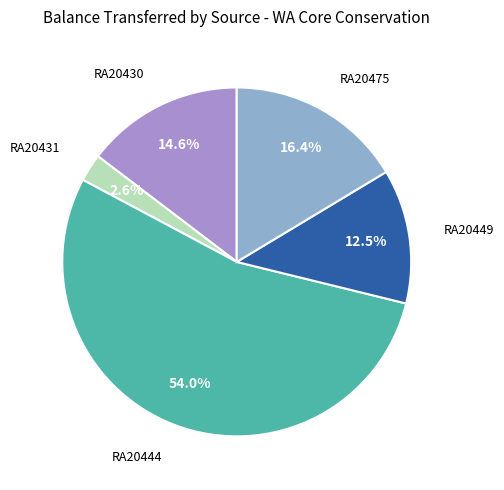

Is there any slice that represents more than half of the pie?

Yes